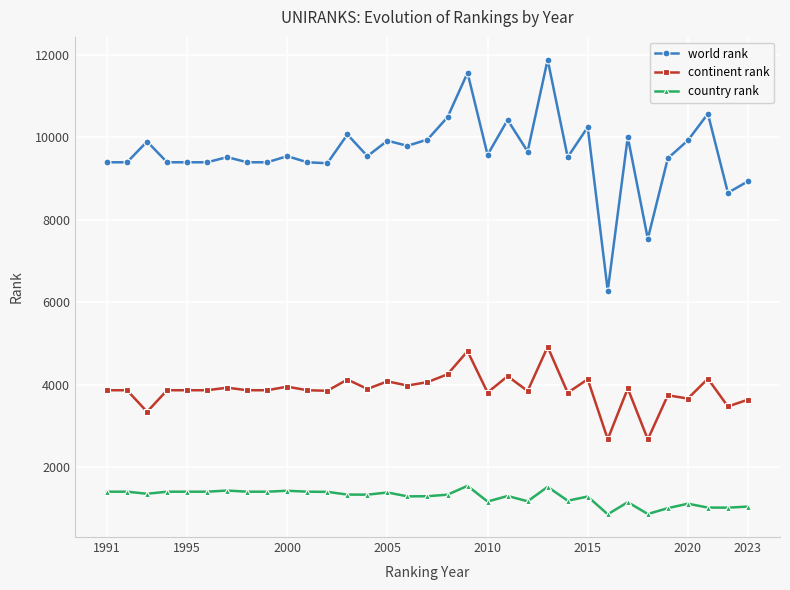

List the series in order of their overall mean, highest first.

world rank, continent rank, country rank